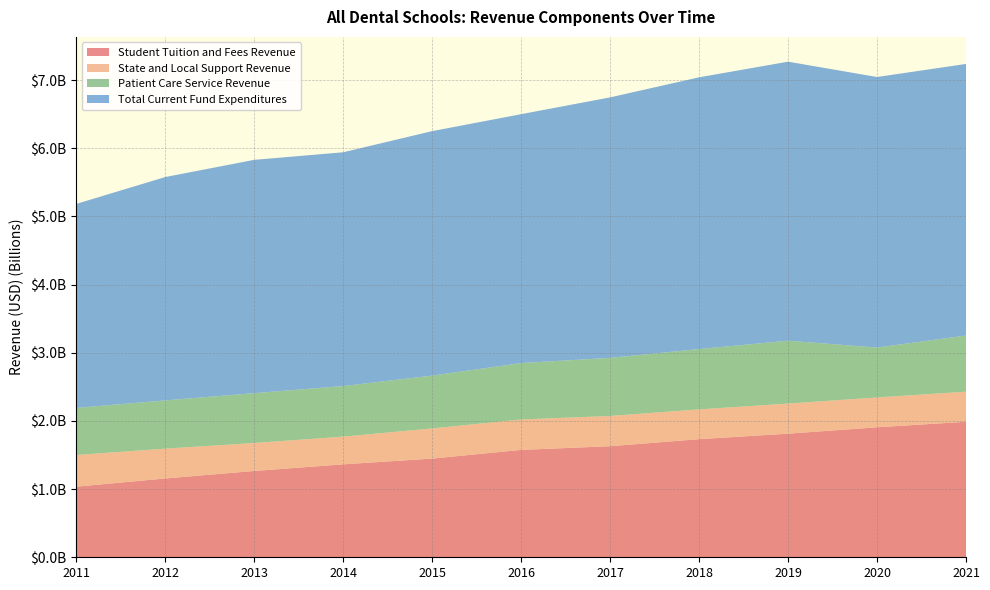

Reading right to left, what are all the values shown in this chart?

Student Tuition and Fees Revenue: 1987647239	1906079132	1812785193	1732110318	1628826579	1574850880	1447384583	1362936866	1265606708	1155631919	1034974411
State and Local Support Revenue: 440868021	438007983	441426763	437042612	443815380	445925274	442462097	406207496	410585691	437720784	464438022
Patient Care Service Revenue: 823706163	731735127	922194054	884582675	851875308	827364687	774540847	741931880	730928308	707526508	690721423
Total Current Fund Expenditures: 3983273314	3968177735	4092524888	3985617362	3820641351	3650444542	3585540219	3428820810	3421548115	3275388175	2991792149